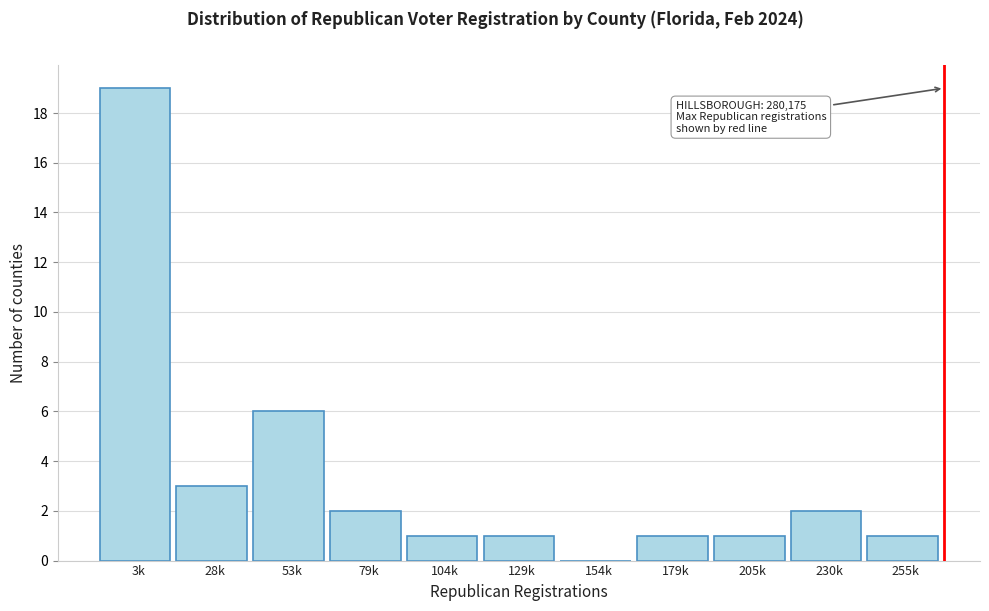

Reading left to right, what are all the values shown in this chart?

3k=19	28k=3	53k=6	79k=2	104k=1	129k=1	154k=0	179k=1	205k=1	230k=2	255k=1